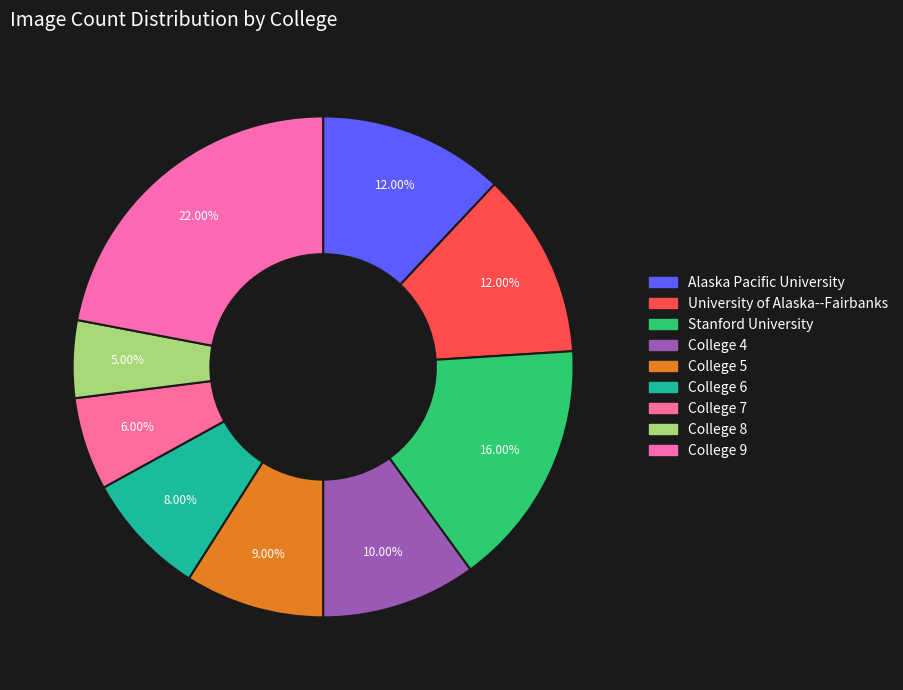

To the nearest percent, what percentage of the pie is College 8?

5%